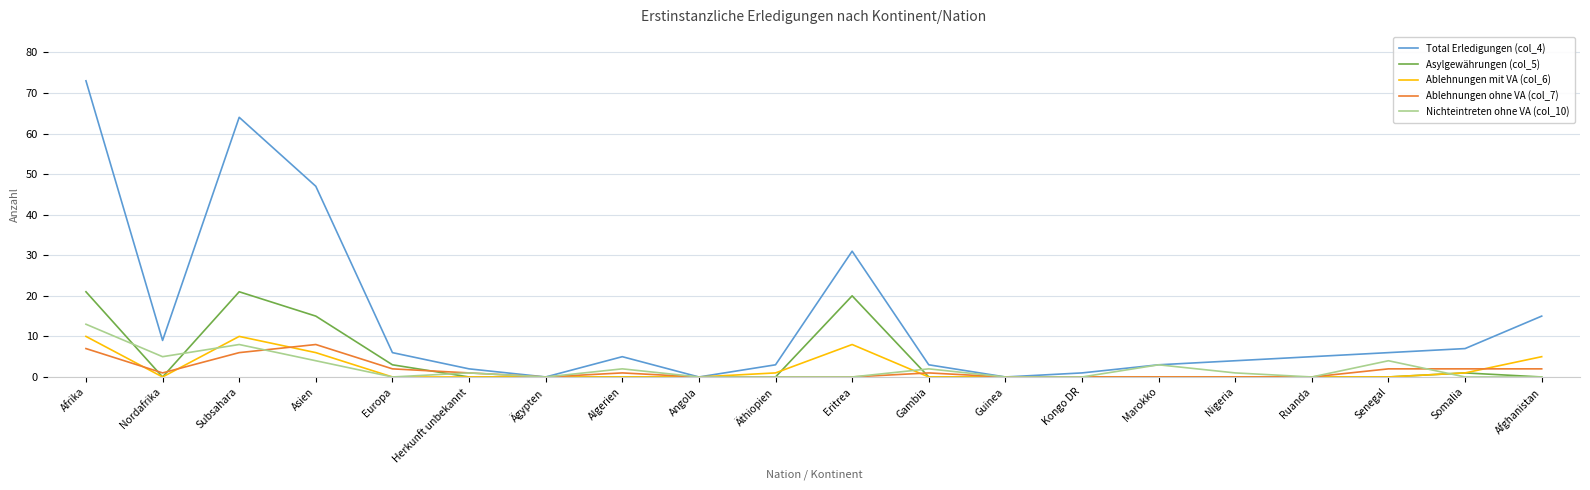

The value of Asylgewährungen (col_5) at Ägypten is 14. True or false?

False